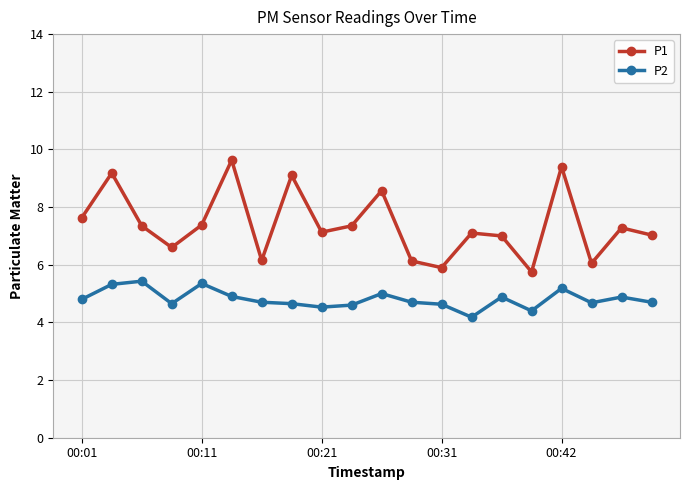

What is the value of the P2 point at the 12th from the left?

4.7